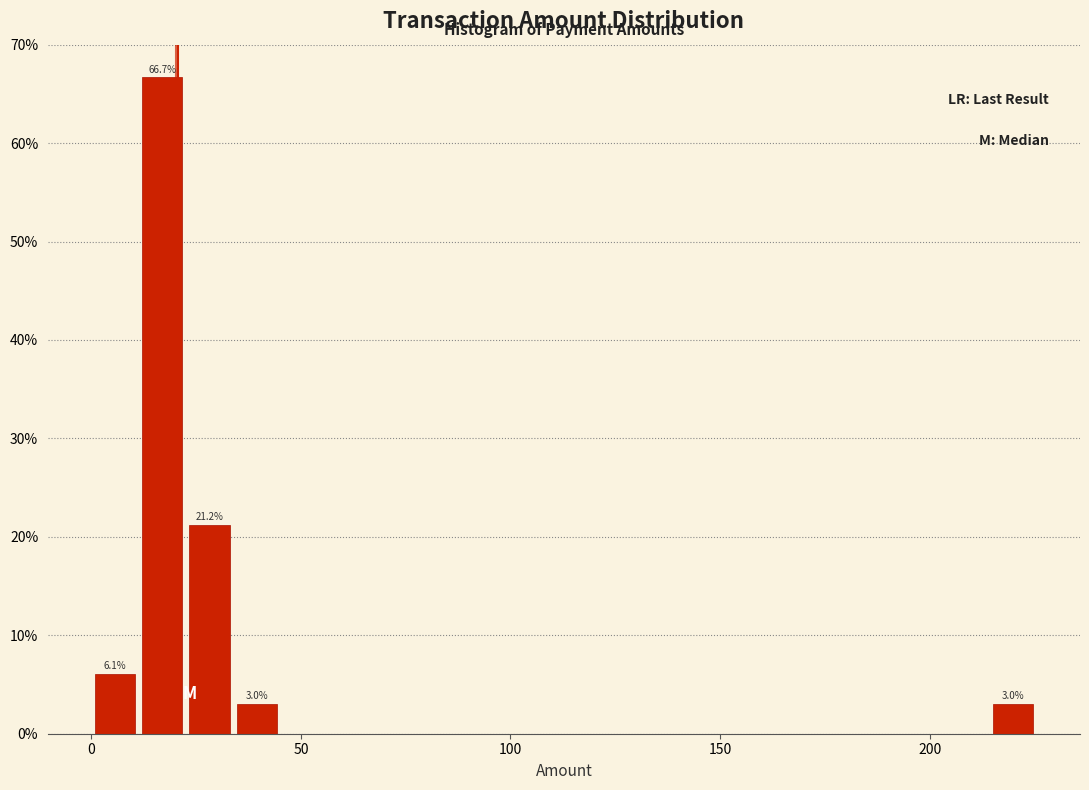

Read against the x-axis, roughly where is the centre of the tallest bar?

15